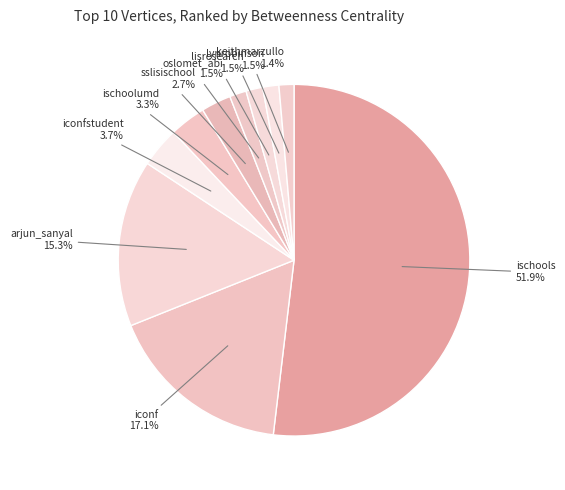

Combined, do ischools and keithmarzullo account for over 50%?

Yes